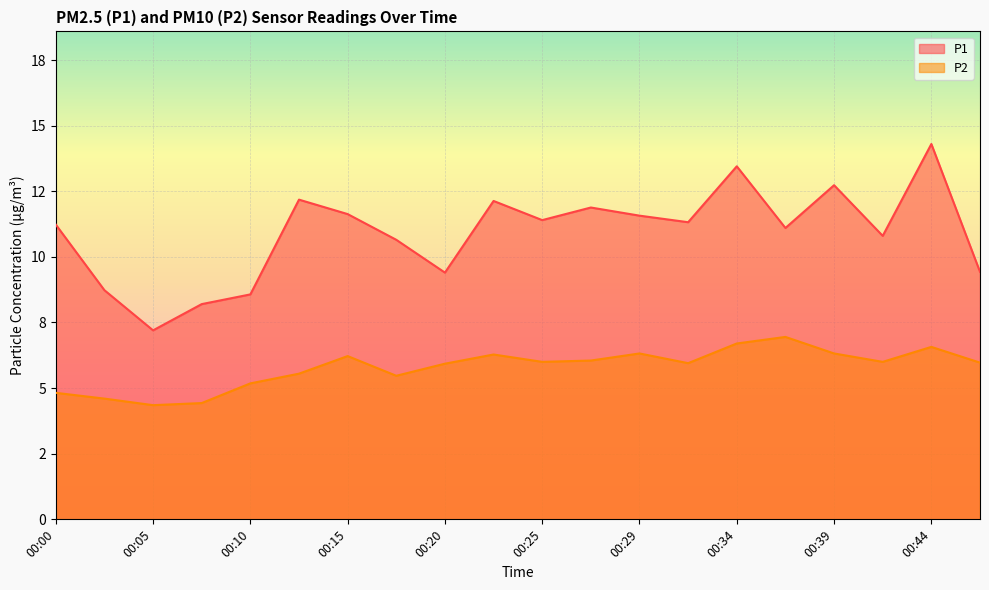

What is the maximum value shown in the chart?

14.3